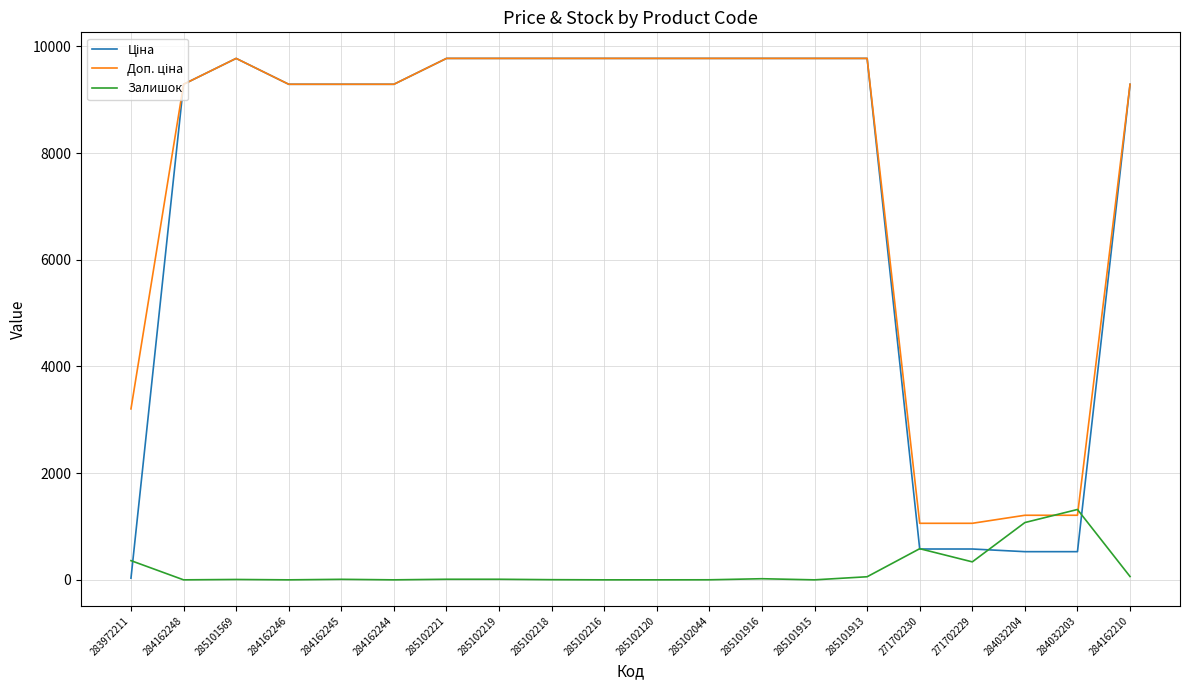

What is the total value across all series at 284162244?

18580.9